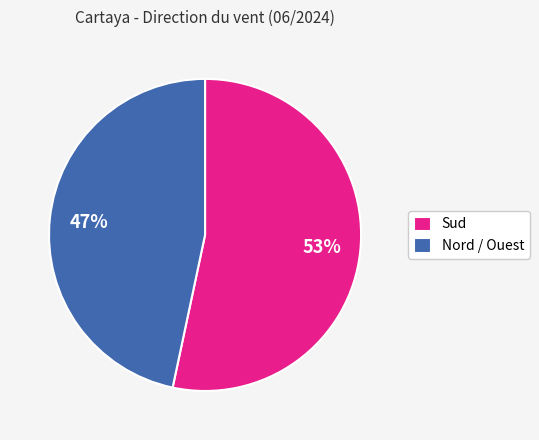

What percentage is the Nord / Ouest slice, to the nearest percent?

47%